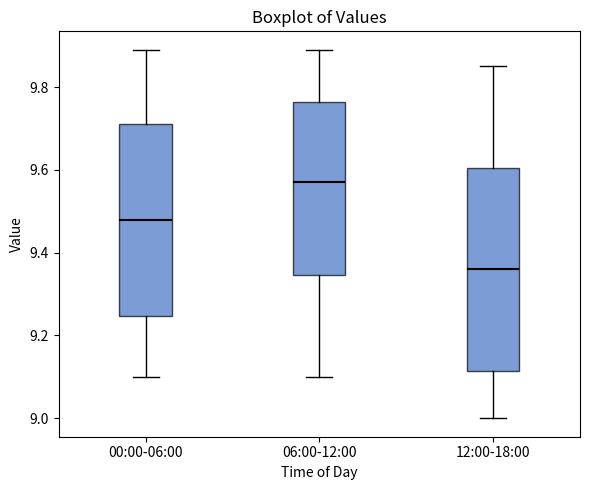

Which box has the lowest median line?

12:00-18:00